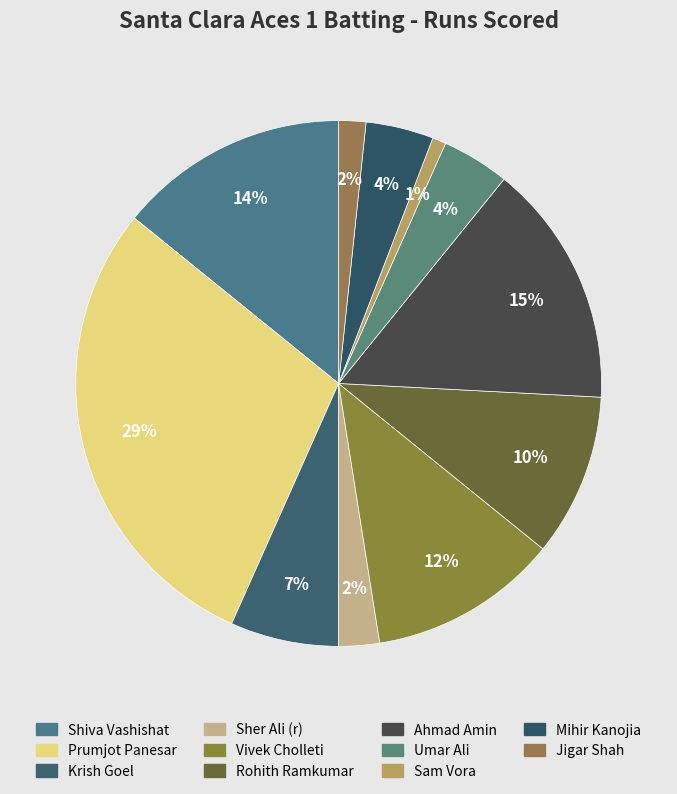

How many segments does this pie chart have?

11